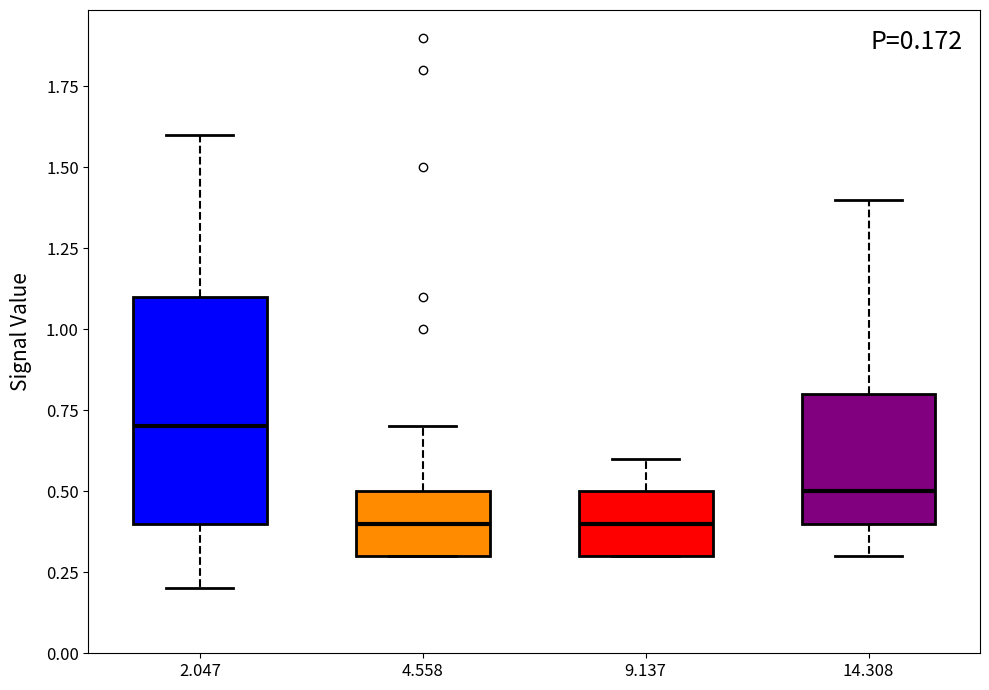

Which box is the tallest, from its lower edge to its upper edge?

2.047